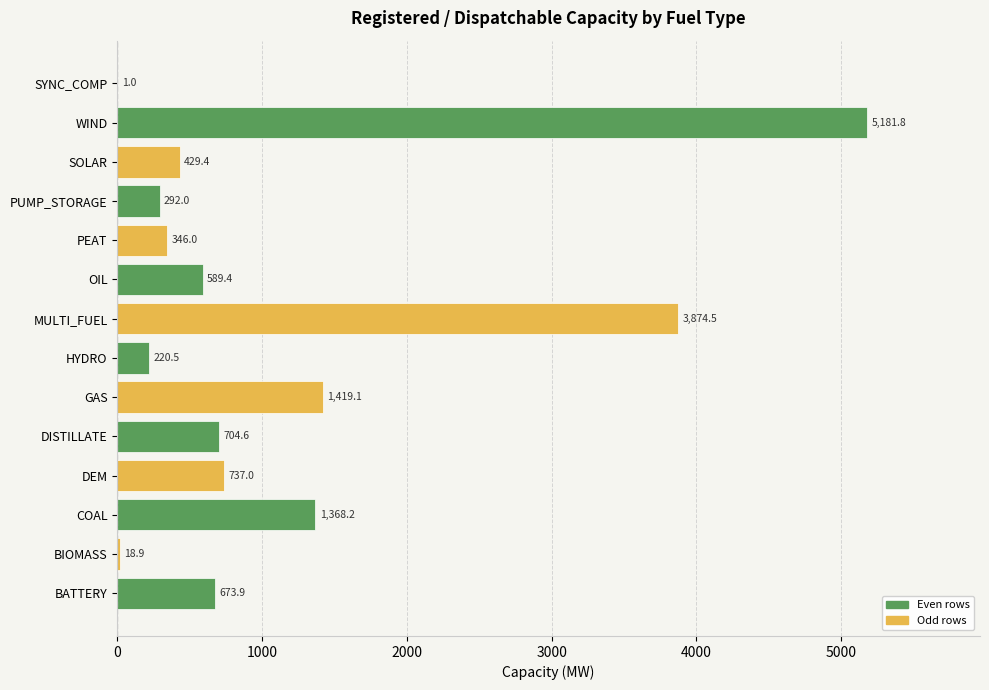

What is the sum of the values at DISTILLATE and OIL?

1294.0